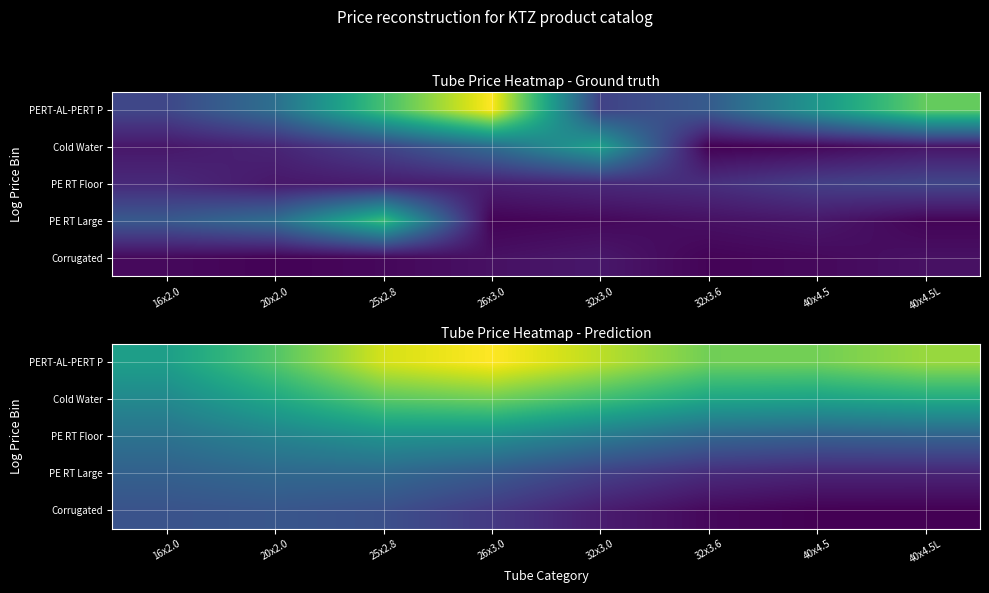

What is the difference between the PE RT Large values at 32x3.0 and 20x2.0?

9.6